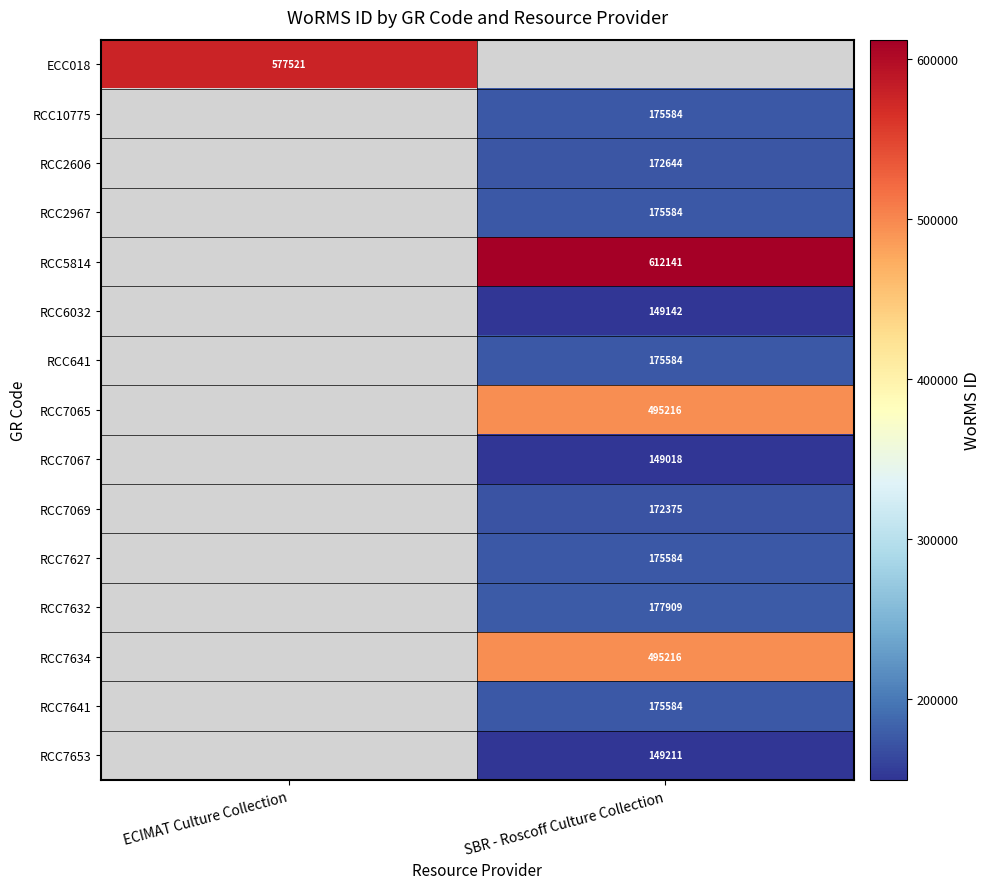

Is it true that RCC2606 equals 310685 at SBR - Roscoff Culture Collection?

False